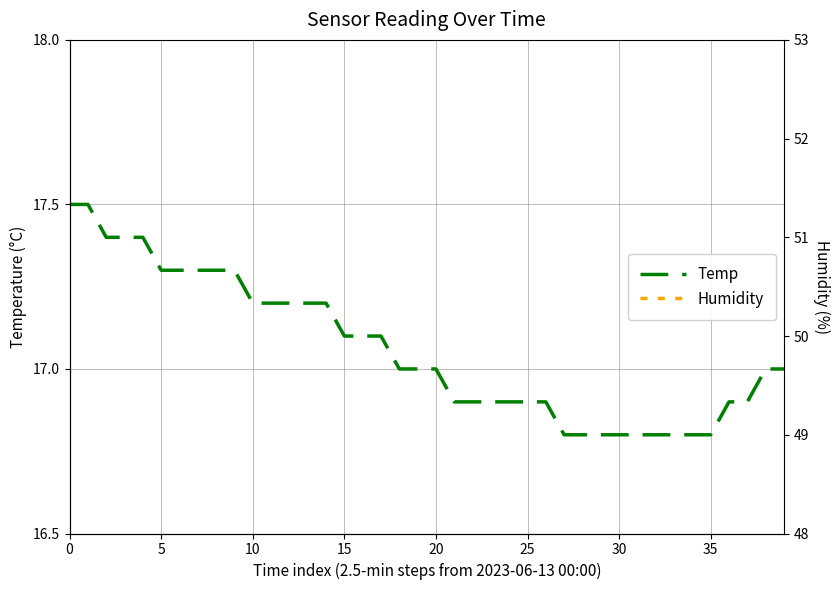

The value of Temp at 31 is 16.8. True or false?

True